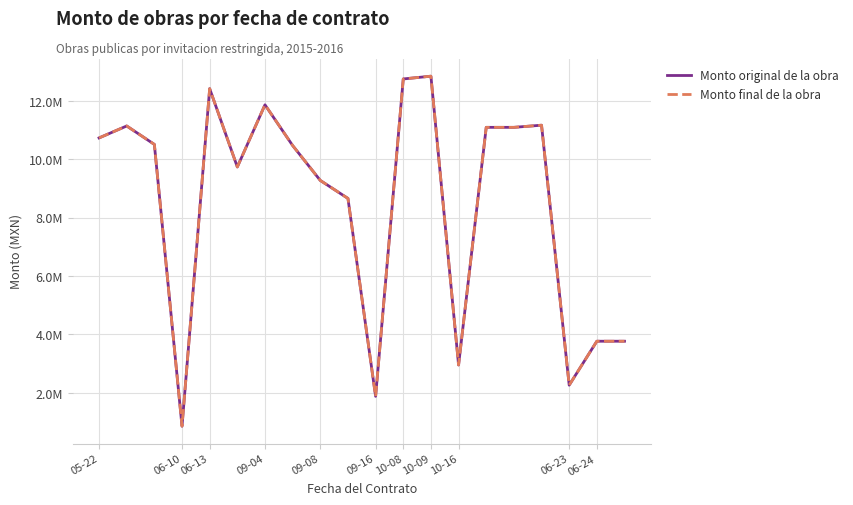

List the series in order of their peak value, lowest first.

Monto original de la obra, Monto final de la obra